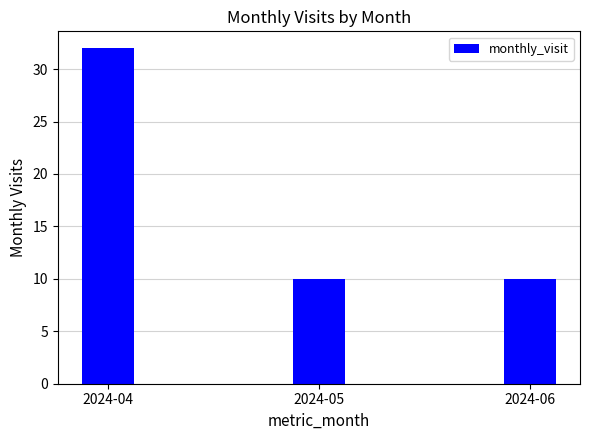

What is the value of the 3rd bar from the left?

10